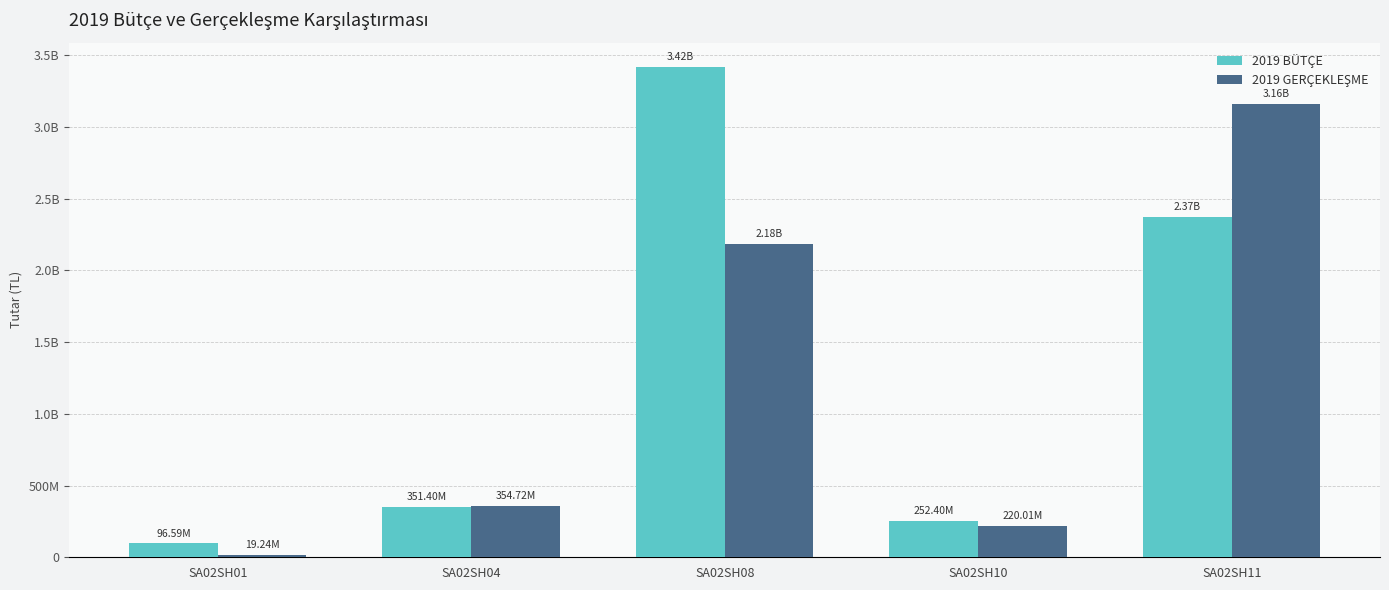

Rank the series by their maximum value, from lowest to highest.

2019 GERÇEKLEŞME, 2019 BÜTÇE